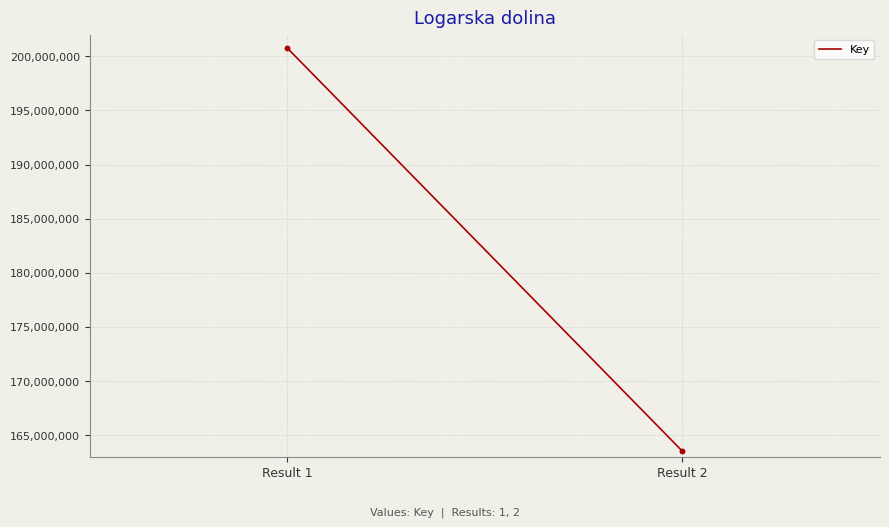

At which category does the chart reach its minimum across all series?

Result 2